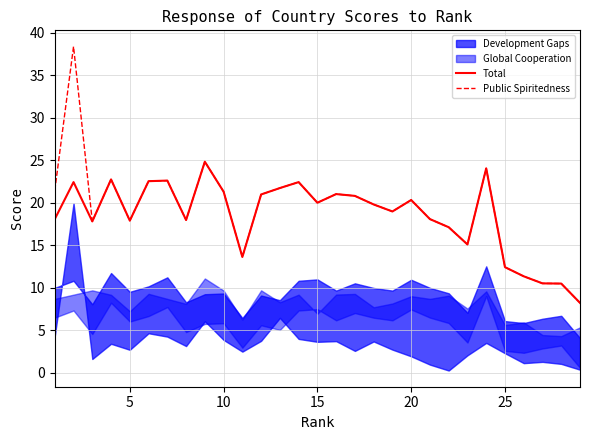

What is the maximum value for Public Spiritedness?

38.4